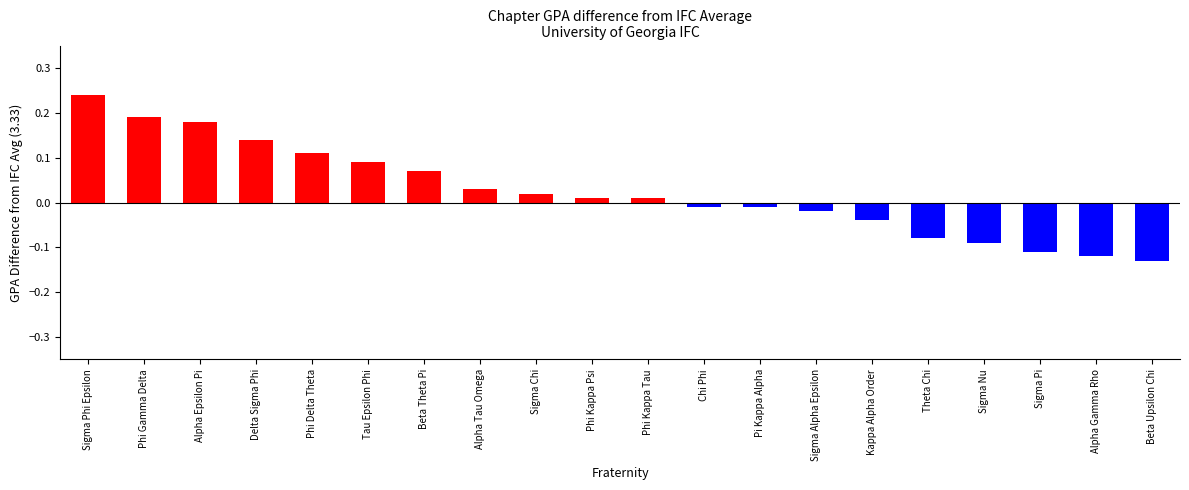

What is the difference between the second highest and second lowest values?

0.3